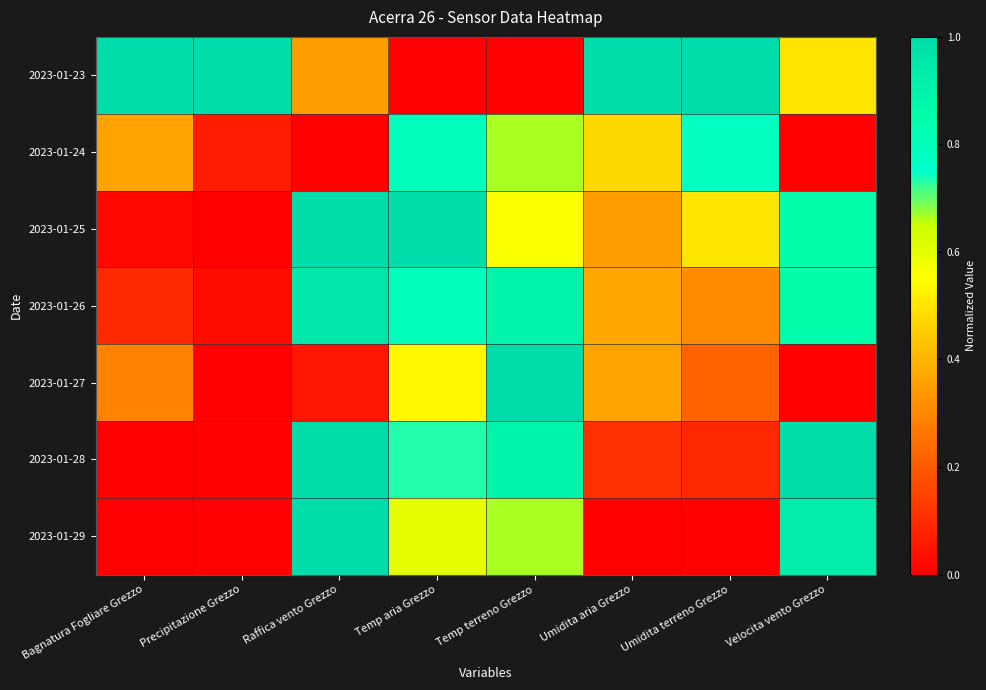

Which series has the largest total across all categories?

2023-01-23